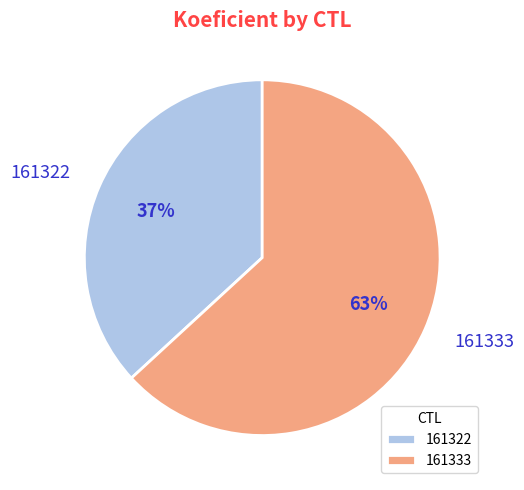

Do 161333 and 161322 together represent more than half of the pie?

Yes